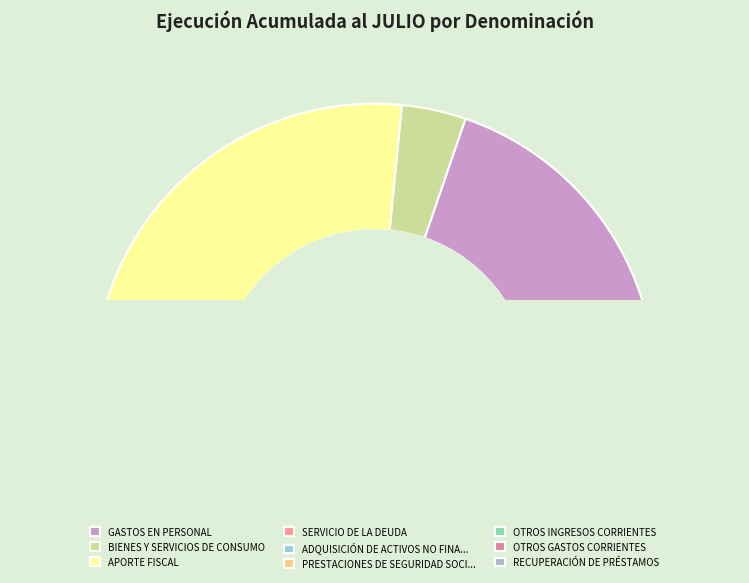

Which slice is the smallest?

OTROS GASTOS CORRIENTES